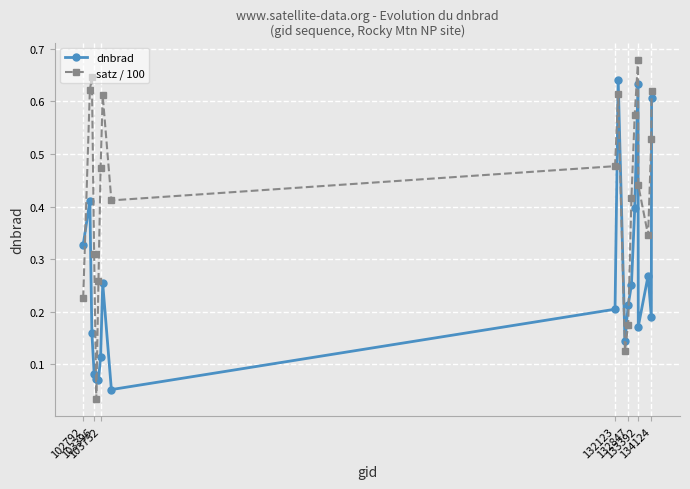

At how many categories does at least one series exceed 0?

20